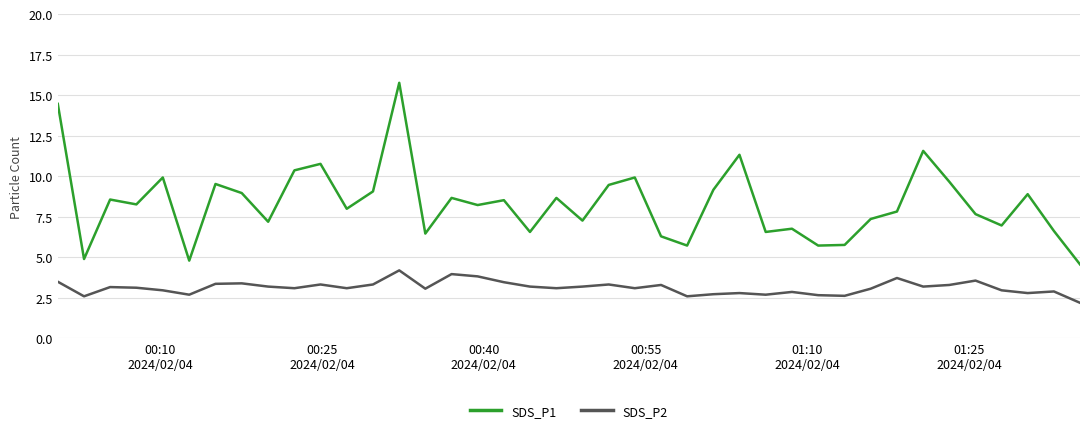

Rank the series by their maximum value, from lowest to highest.

SDS_P2, SDS_P1